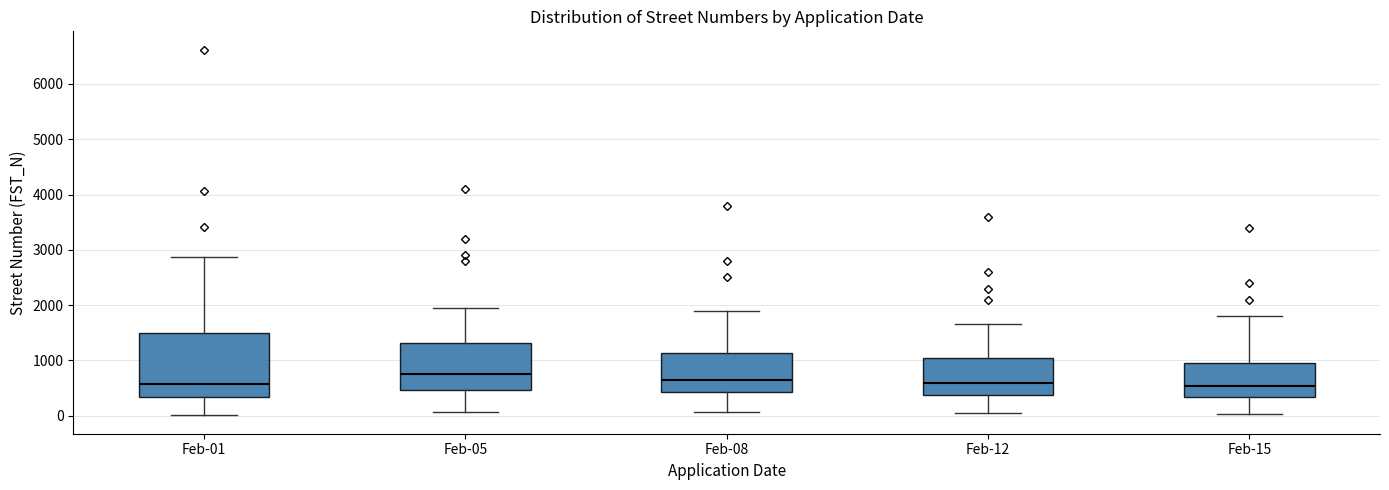

Reading left to right, transcribe this box plot: for each box, give where its median line is, the range the box spans, and where its two whiskers end, as read against the y-axis. The values are not printed on the chart, so give them approximately, as read against the axis.

Feb-01: median 600, box 300 to 1500, whiskers 0 to 2900
Feb-05: median 800, box 500 to 1300, whiskers 100 to 2000
Feb-08: median 600, box 400 to 1100, whiskers 100 to 1900
Feb-12: median 600, box 400 to 1000, whiskers 0 to 1700
Feb-15: median 500, box 300 to 1000, whiskers 0 to 1800